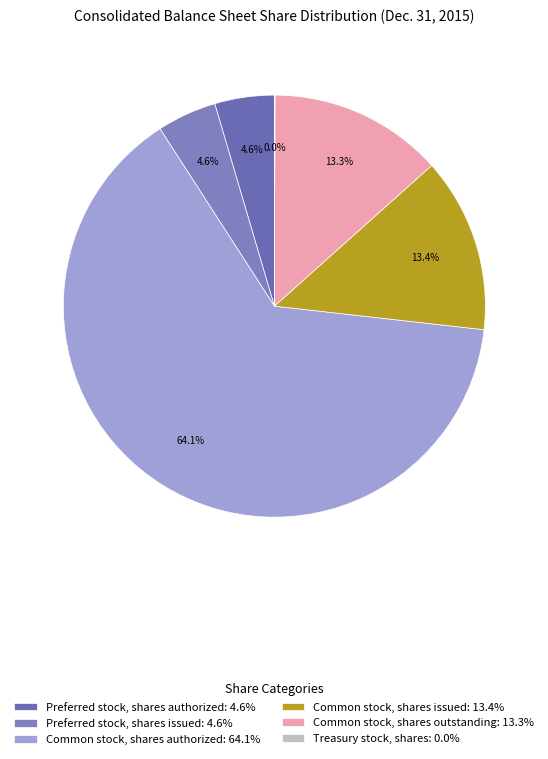

The Preferred stock, shares authorized slice represents 16% of the pie. True or false?

False